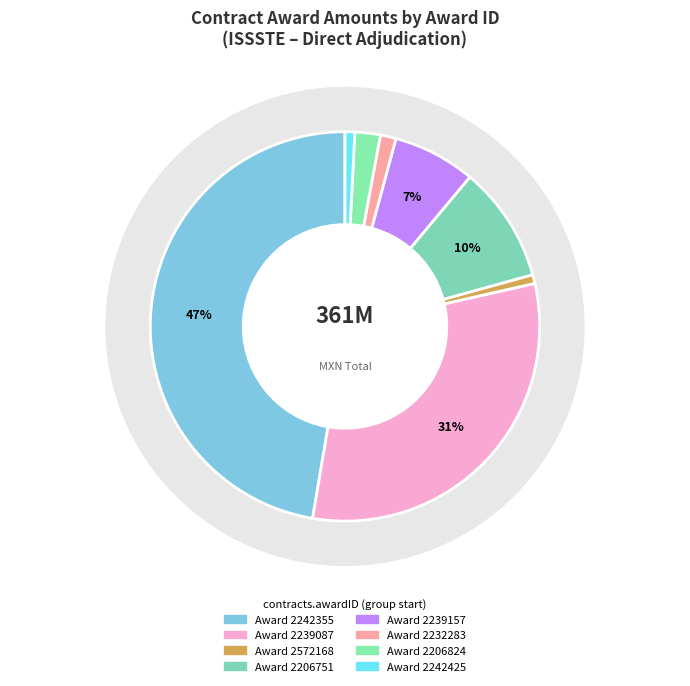

True or false: 2242803 accounts for 5% of the total.

False